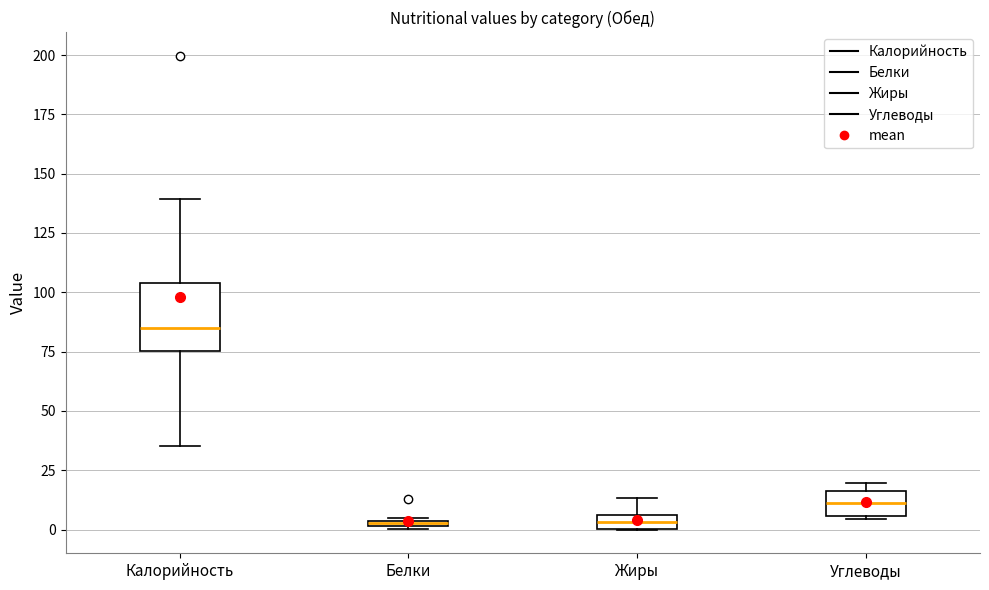

Which box is the tallest, from its lower edge to its upper edge?

Калорийность